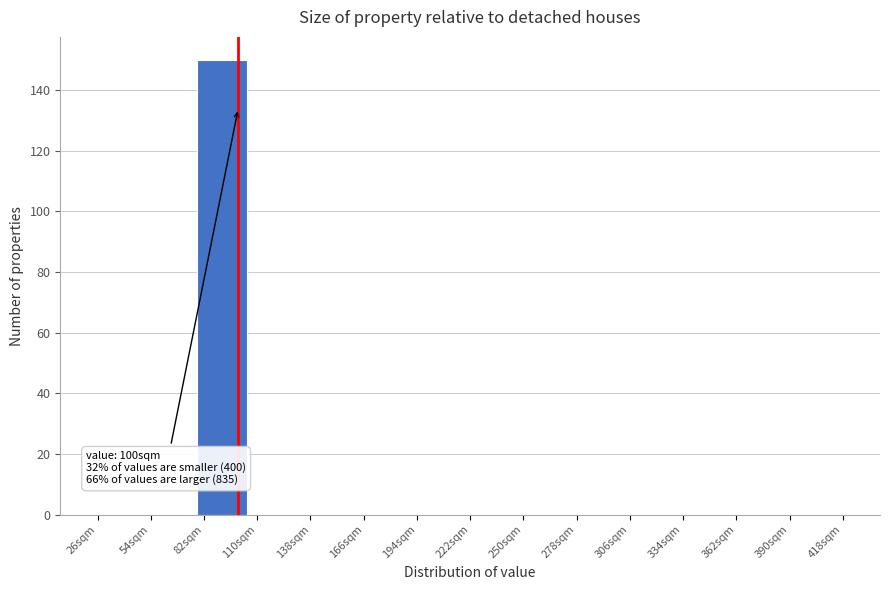

Over which range of the x-axis is the bar tallest?

80 to 105